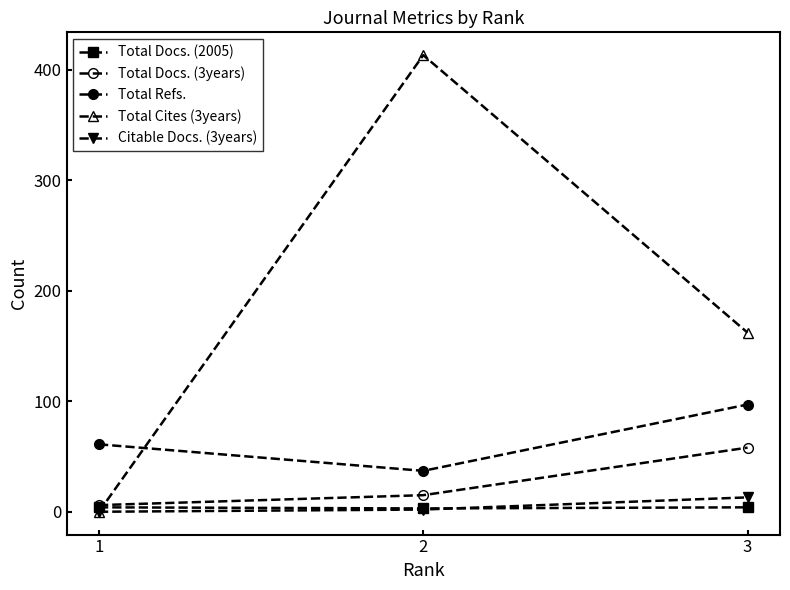

How many distinct data groups are displayed?

5